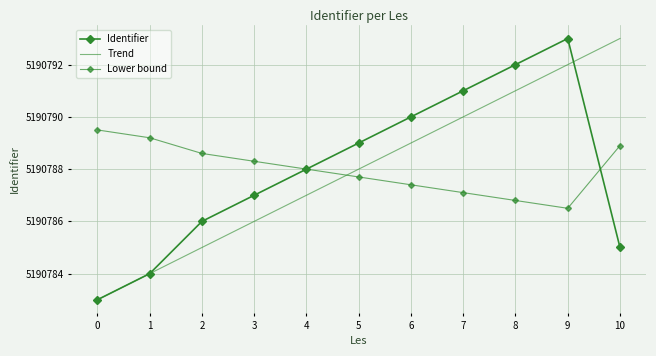

After their last crossing, which series has the higher values: Trend or Lower bound?

Trend